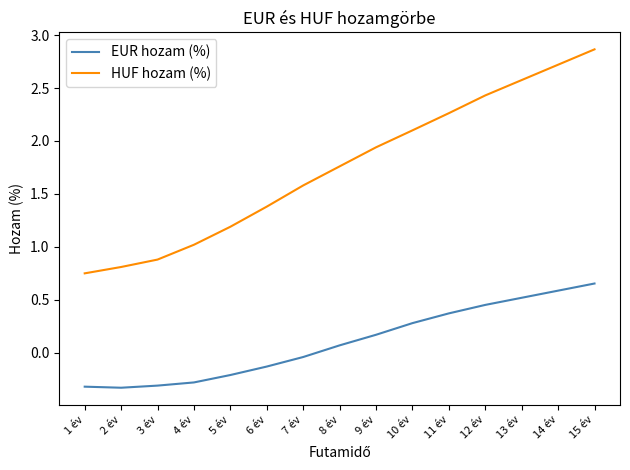

True or false: EUR hozam (%) and HUF hozam (%) intersect in this chart.

False